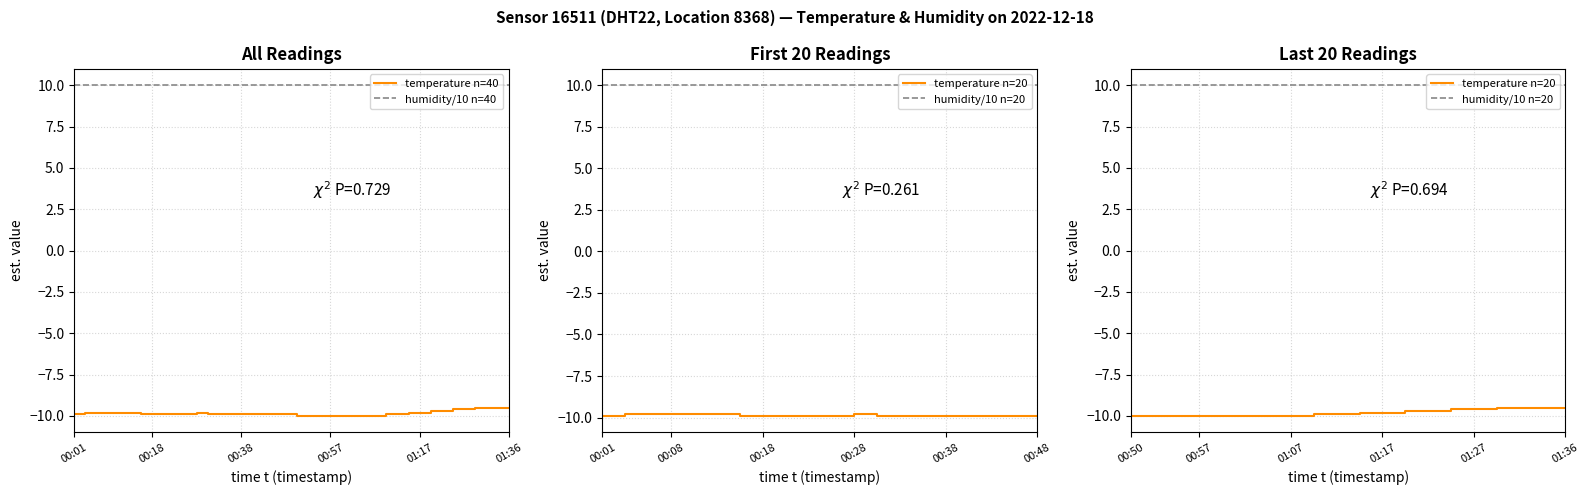

Rank the categories by value from lowest to highest.

00:50, 00:53, 00:55, 00:57, 01:00, 01:02, 01:05, 01:07, 00:01, 00:16, 00:18, 00:21, 00:23, 00:26, 00:31, 00:33, 00:36, 00:38, 00:40, 00:43, 00:45, 00:48, 01:10, 01:12, 00:04, 00:06, 00:08, 00:11, 00:13, 00:28, 01:14, 01:17, 01:19, 01:22, 01:24, 01:27, 01:29, 01:31, 01:34, 01:36